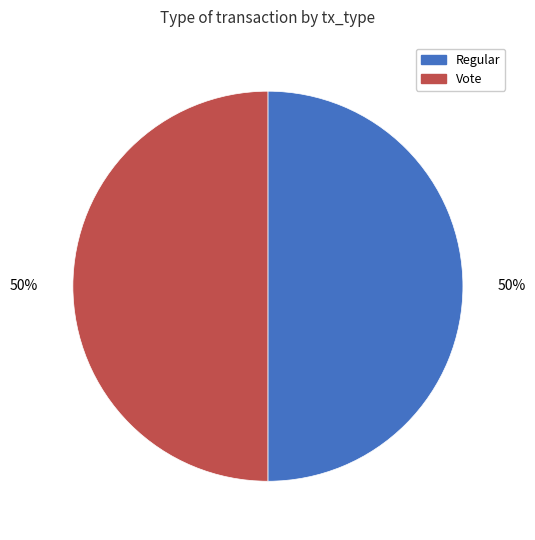

To the nearest percent, what is the combined percentage of Regular and Vote?

100%